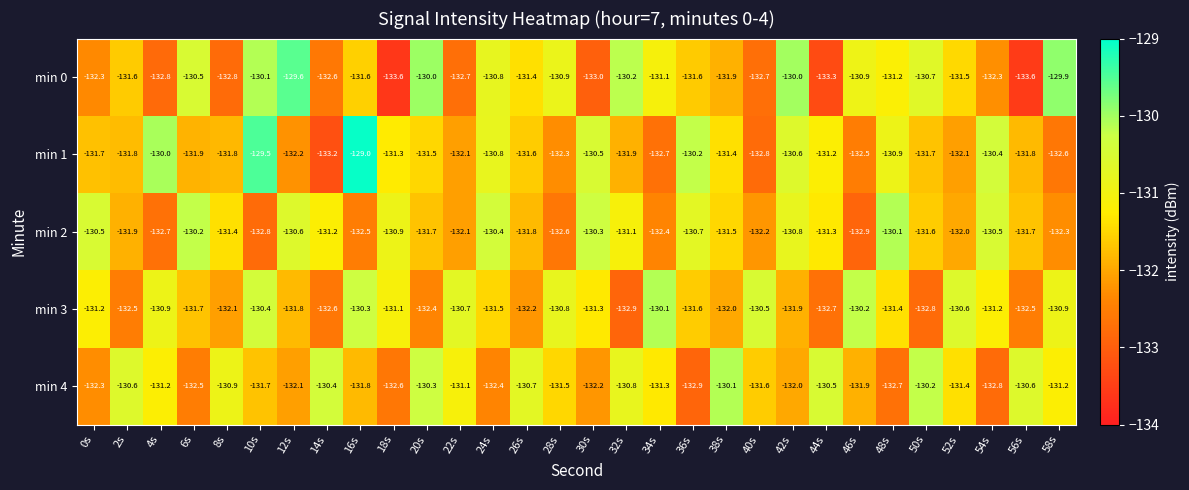

What is the sum of the min 2 values at 38s and 2s?

-263.4